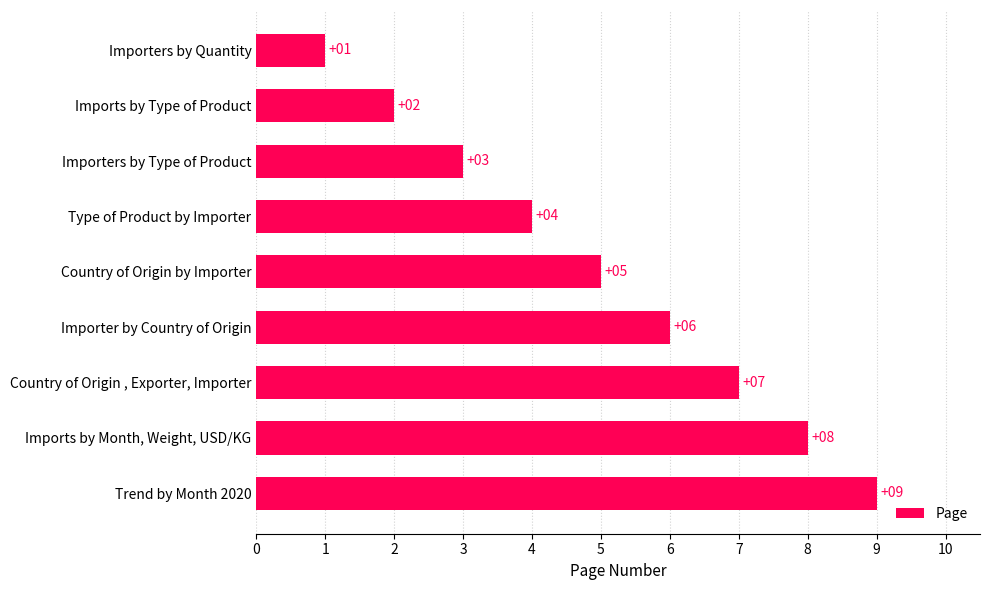

Reading bottom to top, extract all data points from this chart.

Trend by Month 2020=9	Imports by Month, Weight, USD/KG=8	Country of Origin , Exporter, Importer=7	Importer by Country of Origin=6	Country of Origin by Importer=5	Type of Product by Importer=4	Importers by Type of Product=3	Imports by Type of Product=2	Importers by Quantity=1